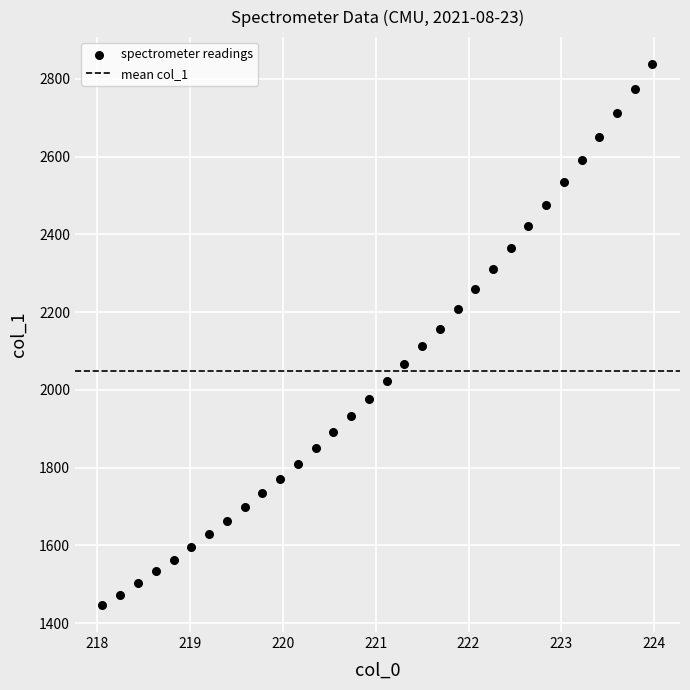

What is the range of X values (max minus min)?

5.9